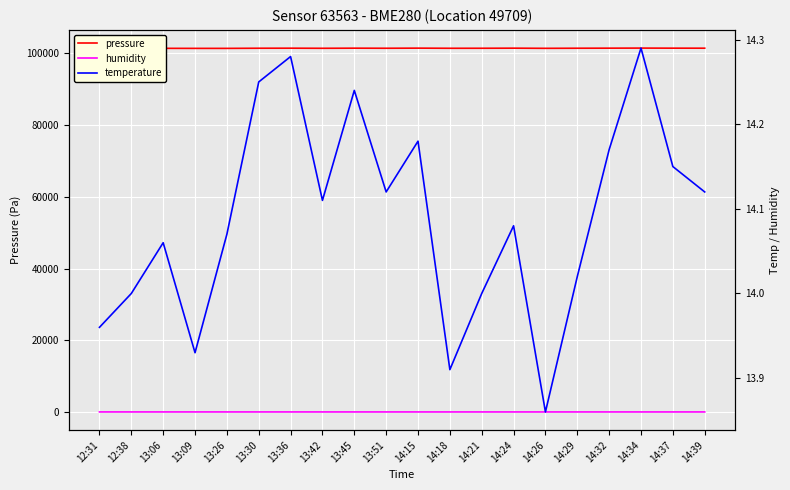

Which category has the highest value in the temperature series?

14:34